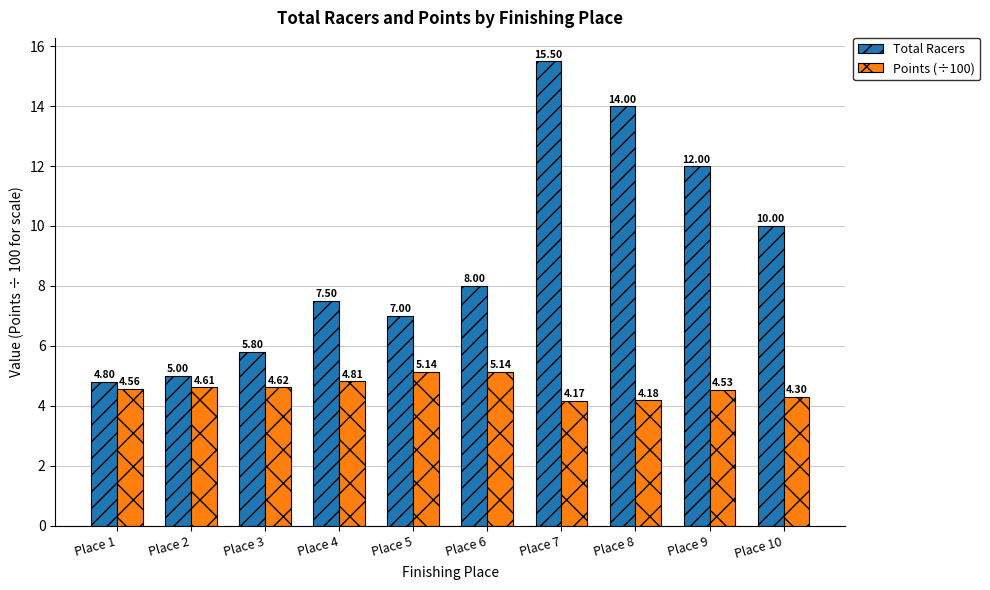

What is the difference between the maximum and minimum values in the Points (÷100) series?

1.0